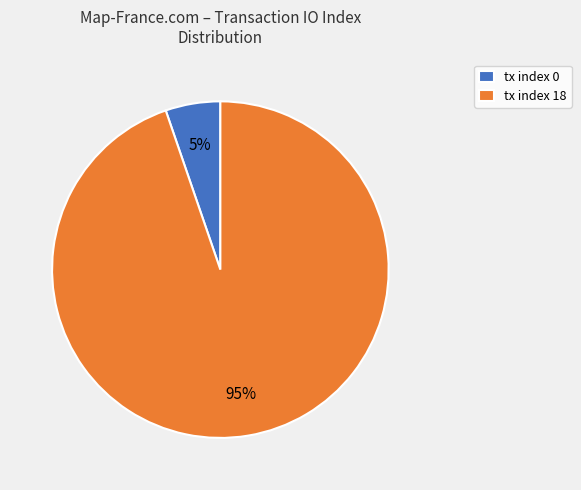

Rank the categories by value from lowest to highest.

tx index 0, tx index 18